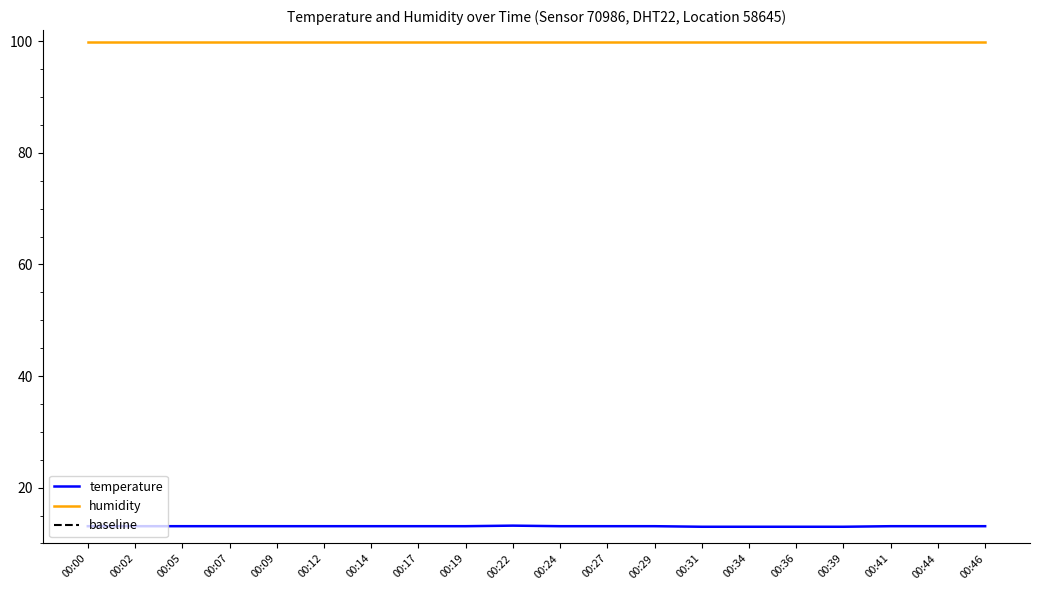

Count the number of values greater than 13.

16